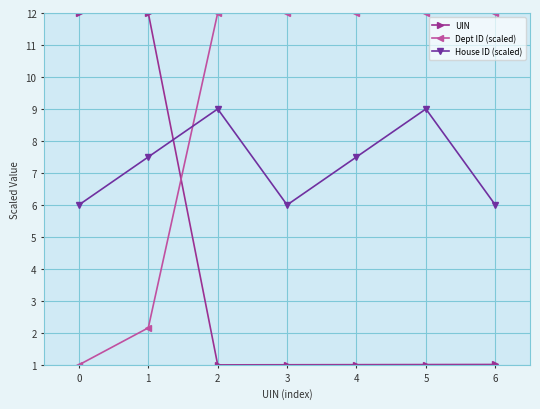

Where do Dept ID (scaled) and House ID (scaled) first cross each other?

1 and 2